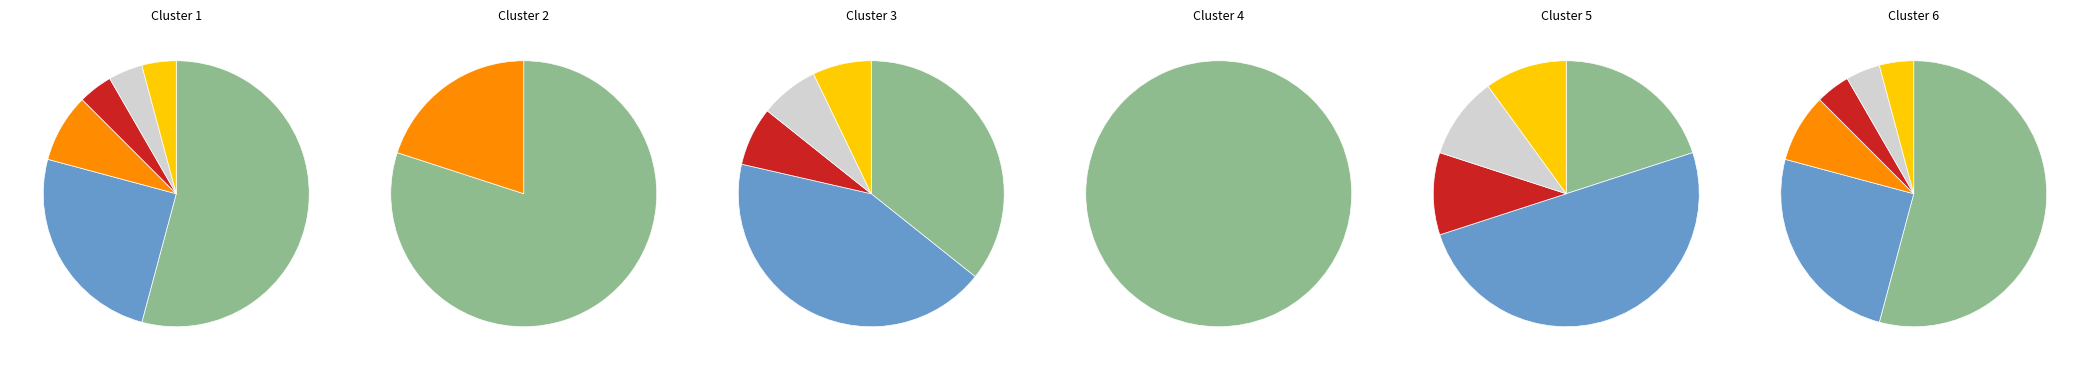

What percentage do Ouest and Sud-Est together represent?

25.0%